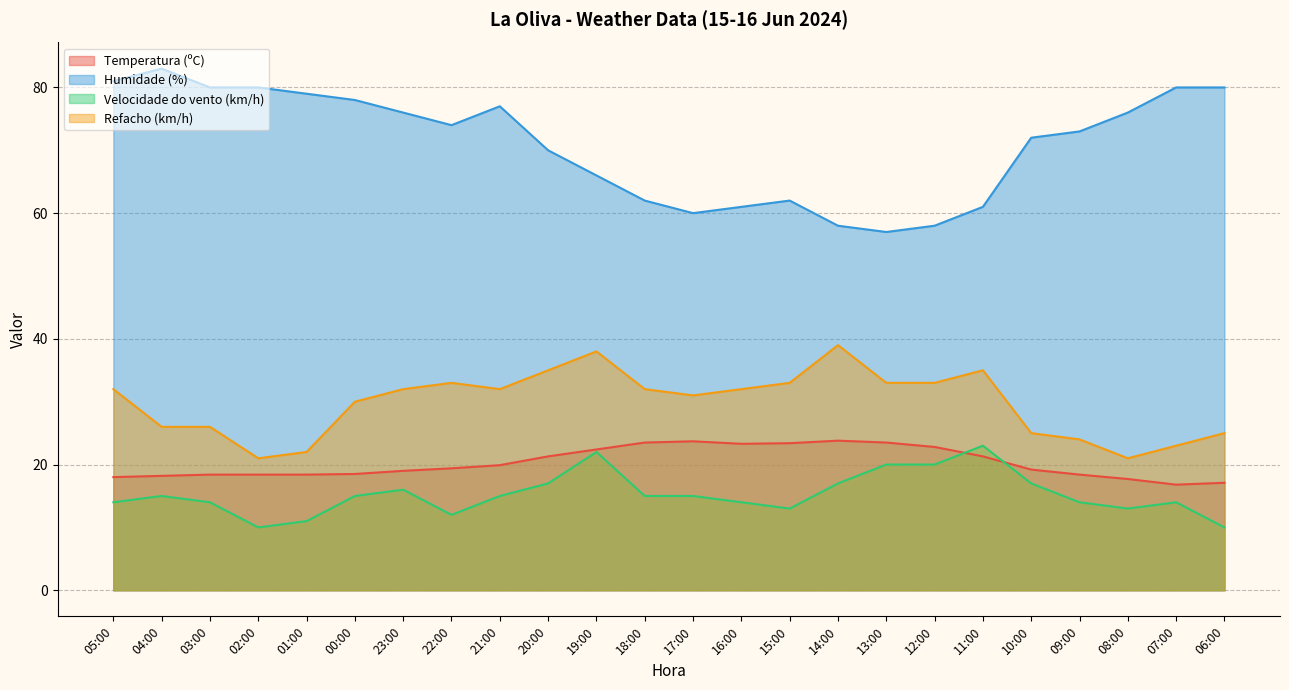

How many data points does each series have?

24